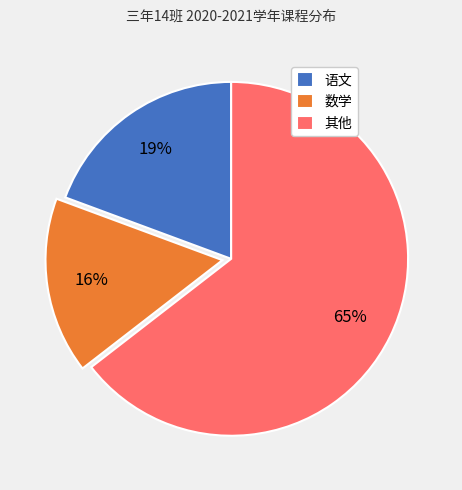

Does any single category account for the majority?

Yes